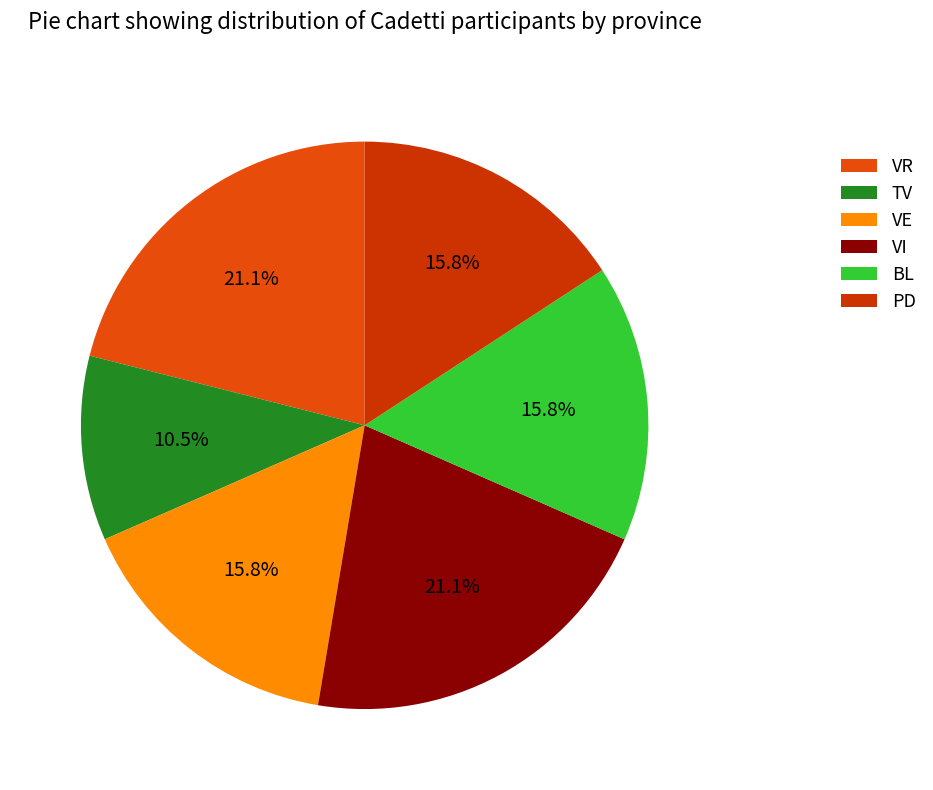

Count the number of slices in the pie.

6